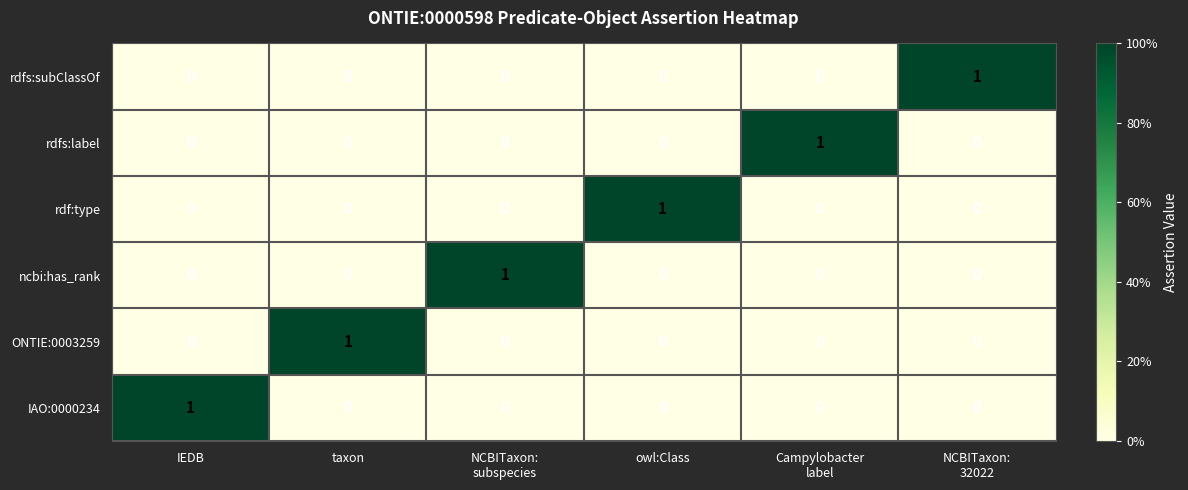

At which category is the sum across all series the highest?

IEDB